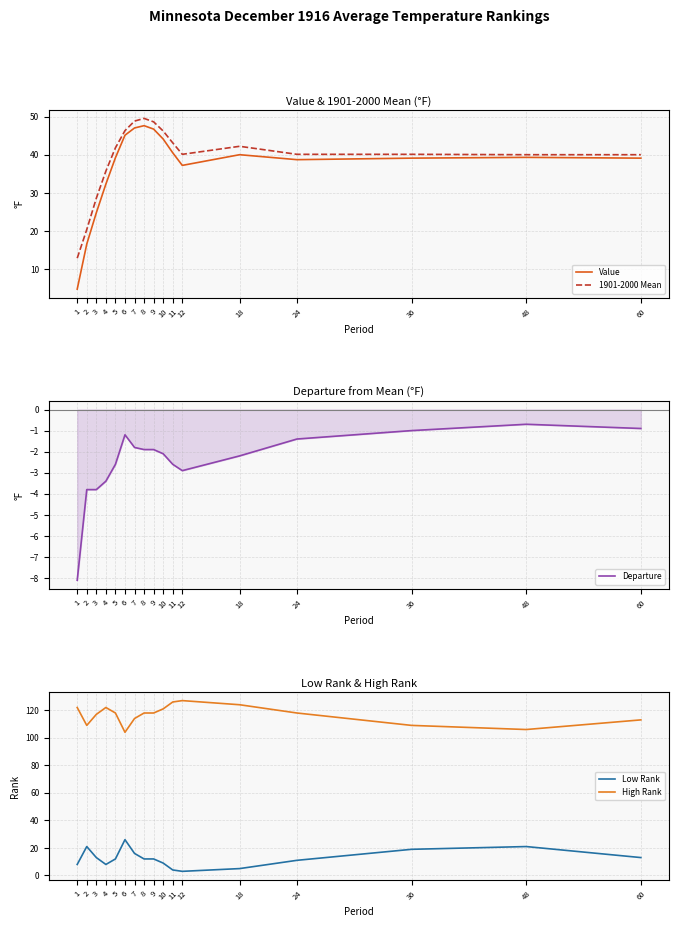

Where is Departure nearest to the value -4?

2